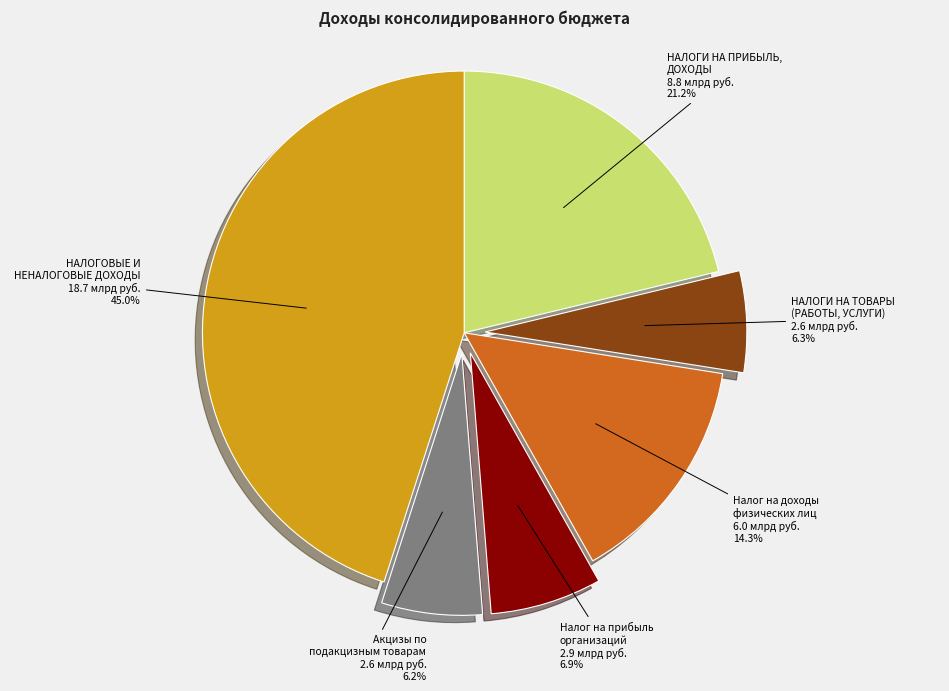

Rank the categories by value from lowest to highest.

Акцизы по подакцизным товарам, НАЛОГИ НА ТОВАРЫ (РАБОТЫ, УСЛУГИ), Налог на прибыль организаций, Налог на доходы физических лиц, НАЛОГИ НА ПРИБЫЛЬ, ДОХОДЫ, НАЛОГОВЫЕ И НЕНАЛОГОВЫЕ ДОХОДЫ